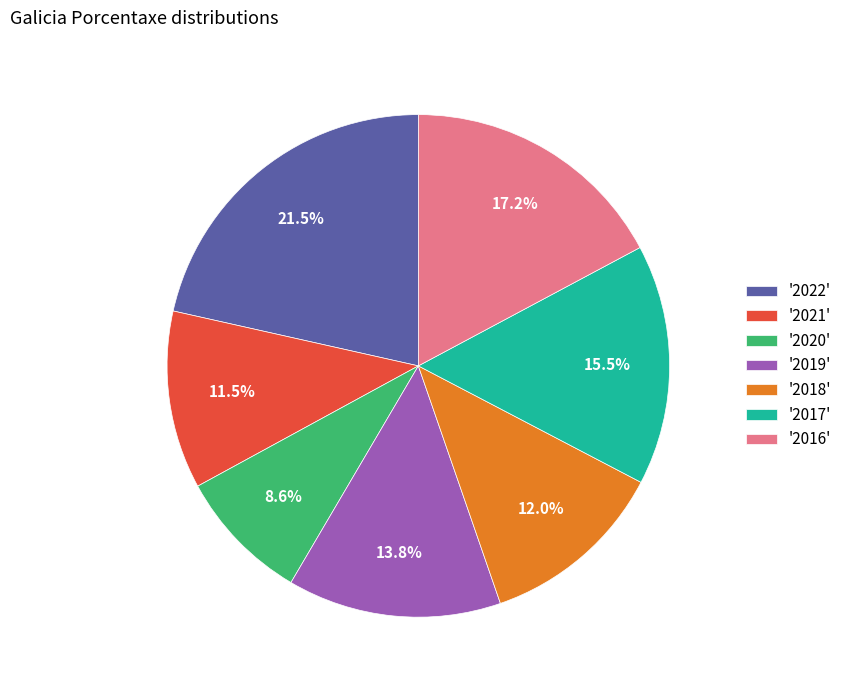

Does any single category account for the majority?

No